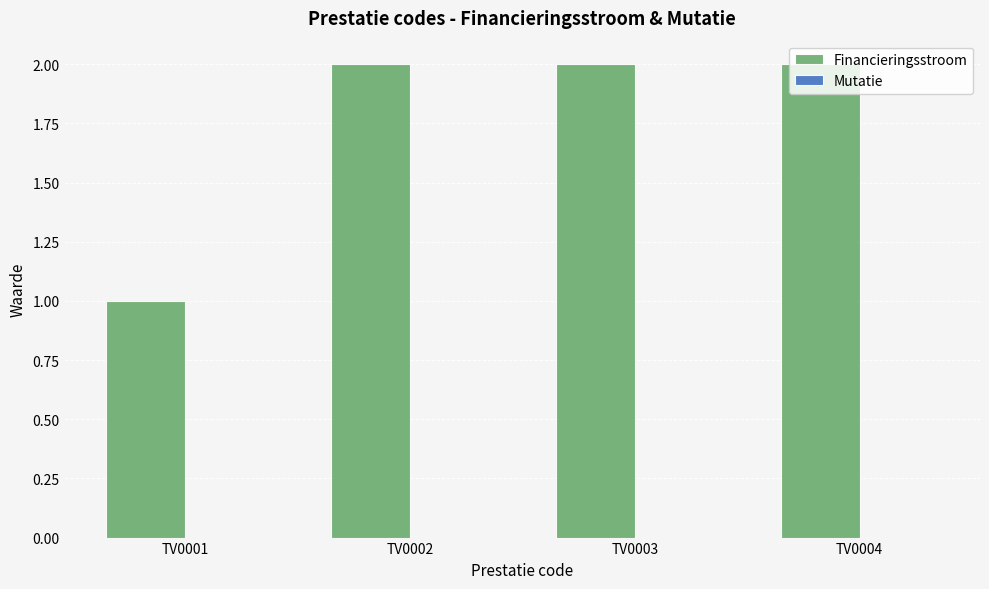

What is the change in value from TV0001 to TV0003?

+1